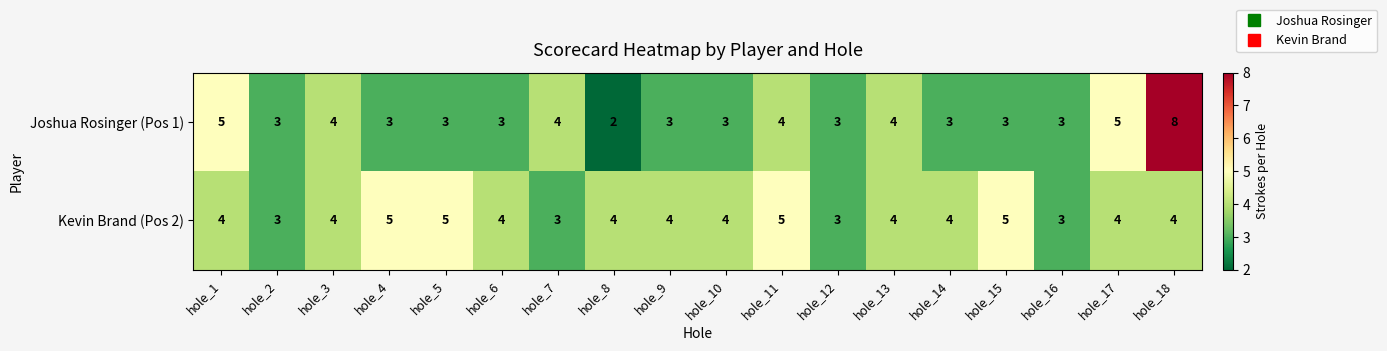

Is the value of Joshua Rosinger (Pos 1) at hole_12 greater than the value of Kevin Brand (Pos 2) at hole_15?

No